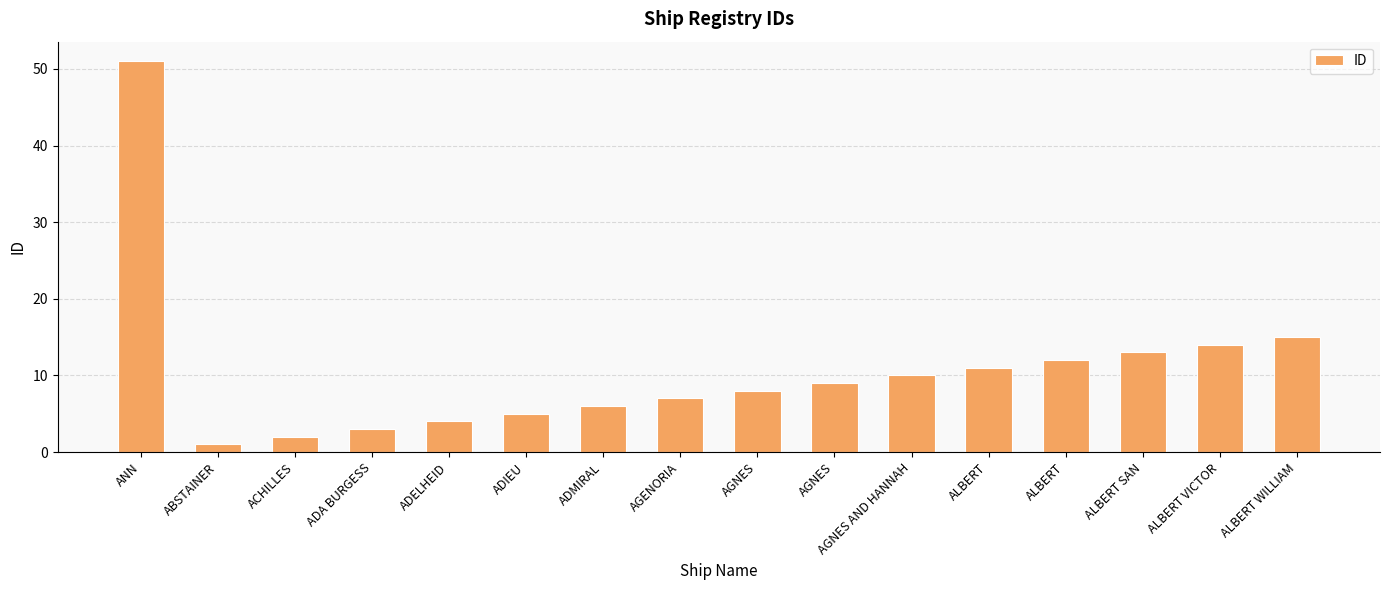

At which category does the chart reach its peak across all series?

ANN